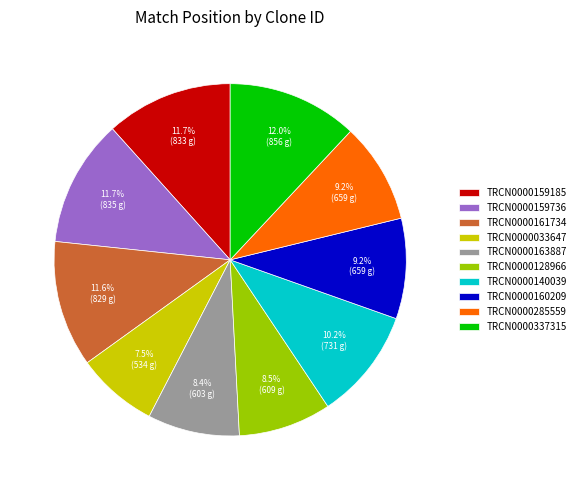

True or false: TRCN0000140039 accounts for 10% of the total.

True